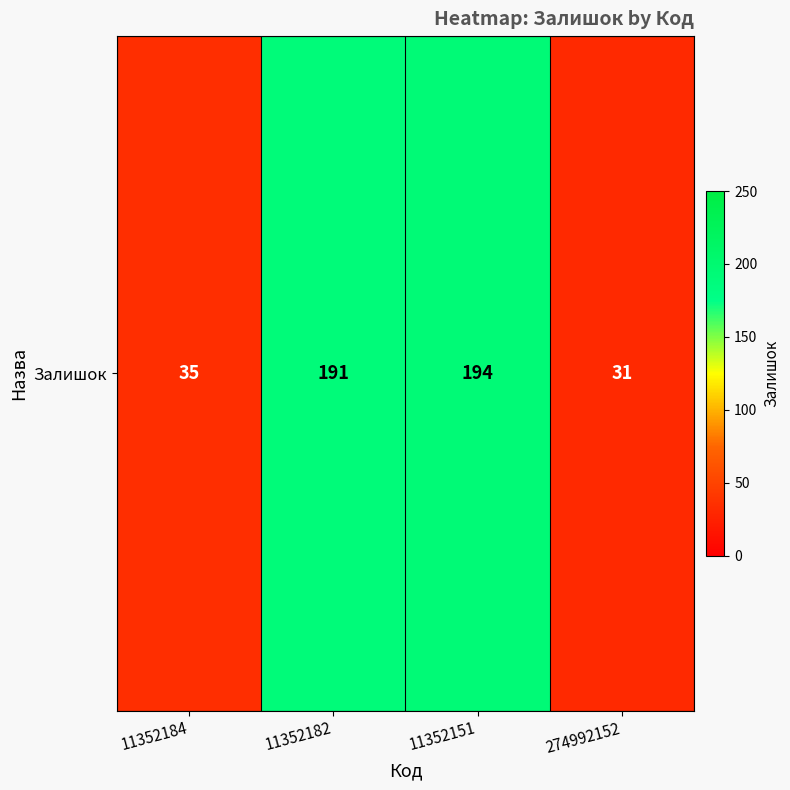

Approximately how many times larger is the value at 11352151 compared to 274992152?

6.3